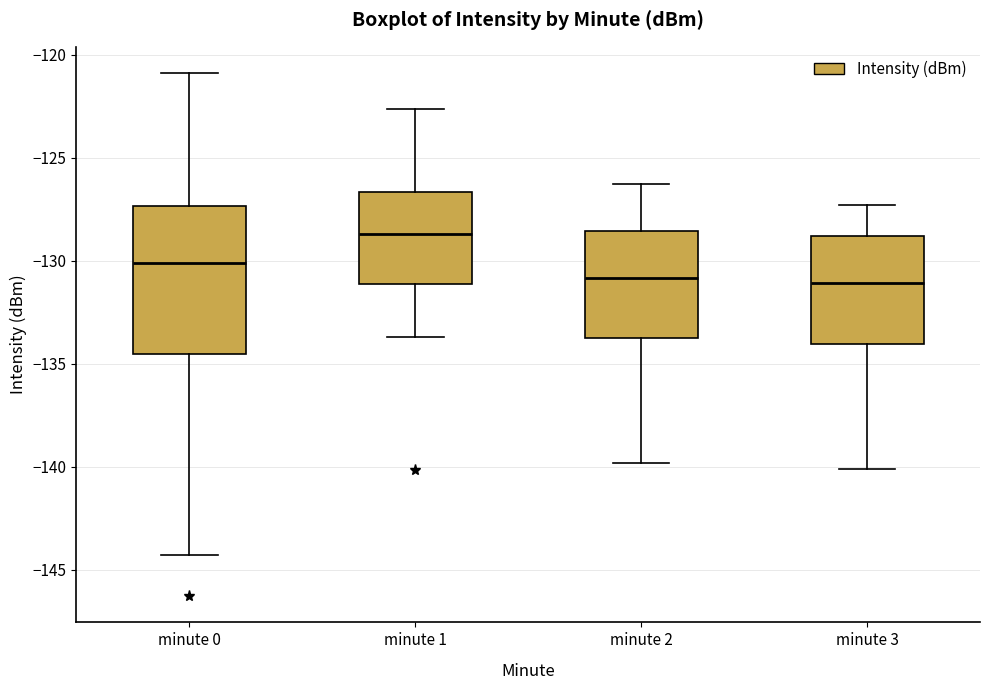

Reading left to right, read every box against the y-axis: the position of its median line, the range the box covers, and the ends of its whiskers. The values are not printed on the chart, so give them approximately, as read against the axis.

minute 0: median -130.0, box -134.5 to -127.5, whiskers -144.5 to -121.0
minute 1: median -128.5, box -131.0 to -126.5, whiskers -133.5 to -122.5
minute 2: median -131.0, box -133.5 to -128.5, whiskers -140.0 to -126.5
minute 3: median -131.0, box -134.0 to -129.0, whiskers -140.0 to -127.5